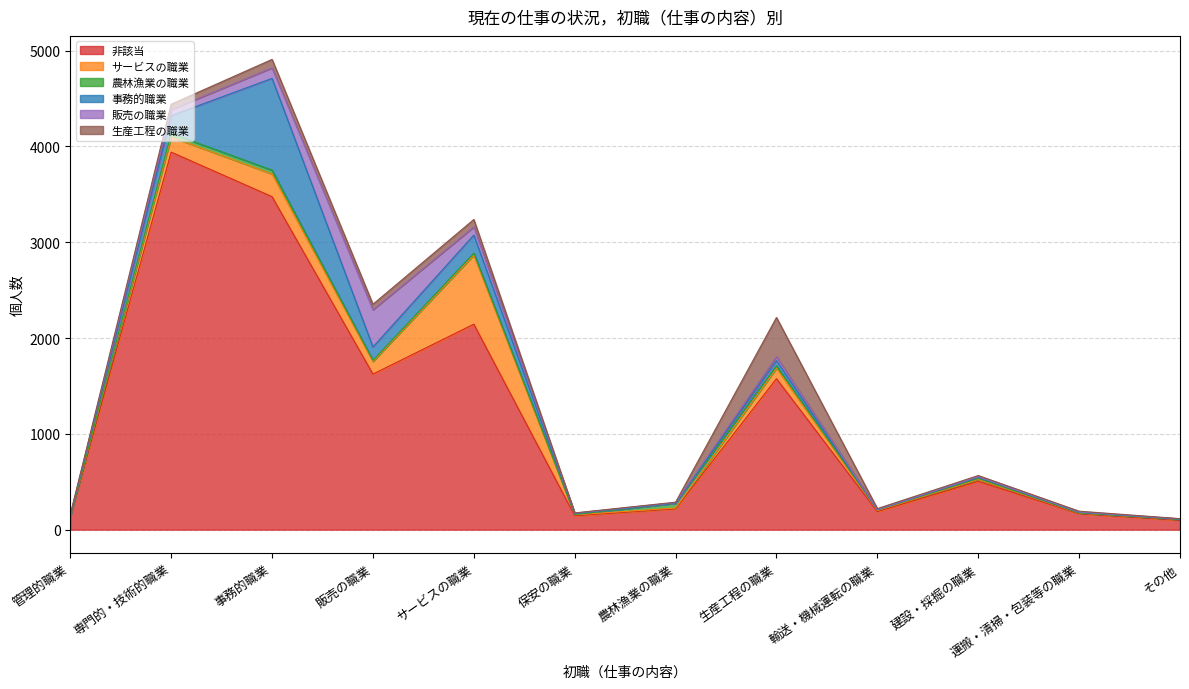

Reading right to left, what are all the values shown in this chart?

非該当: その他=98	運搬・清掃・包装等の職業=167	建設・採掘の職業=505	輸送・機械運転の職業=189	生産工程の職業=1576	農林漁業の職業=218	保安の職業=146	サービスの職業=2145	販売の職業=1624	事務的職業=3476	専門的・技術的職業=3941	管理的職業=134
サービスの職業: その他=8	運搬・清掃・包装等の職業=6	建設・採掘の職業=20	輸送・機械運転の職業=11	生産工程の職業=110	農林漁業の職業=8	保安の職業=9	サービスの職業=722	販売の職業=132	事務的職業=237	専門的・技術的職業=159	管理的職業=4
農林漁業の職業: その他=1	運搬・清掃・包装等の職業=2	建設・採掘の職業=10	輸送・機械運転の職業=7	生産工程の職業=25	農林漁業の職業=50	保安の職業=3	サービスの職業=20	販売の職業=12	事務的職業=40	専門的・技術的職業=37	管理的職業=1
事務的職業: その他=2	運搬・清掃・包装等の職業=7	建設・採掘の職業=12	輸送・機械運転の職業=2	生産工程の職業=54	農林漁業の職業=1	保安の職業=10	サービスの職業=189	販売の職業=139	事務的職業=958	専門的・技術的職業=185	管理的職業=8
販売の職業: その他=4	運搬・清掃・包装等の職業=2	建設・採掘の職業=5	輸送・機械運転の職業=3	生産工程の職業=41	農林漁業の職業=5	保安の職業=4	サービスの職業=85	販売の職業=389	事務的職業=110	専門的・技術的職業=63	管理的職業=6
生産工程の職業: その他=2	運搬・清掃・包装等の職業=9	建設・採掘の職業=13	輸送・機械運転の職業=8	生産工程の職業=409	農林漁業の職業=5	保安の職業=3	サービスの職業=77	販売の職業=57	事務的職業=88	専門的・技術的職業=56	管理的職業=3